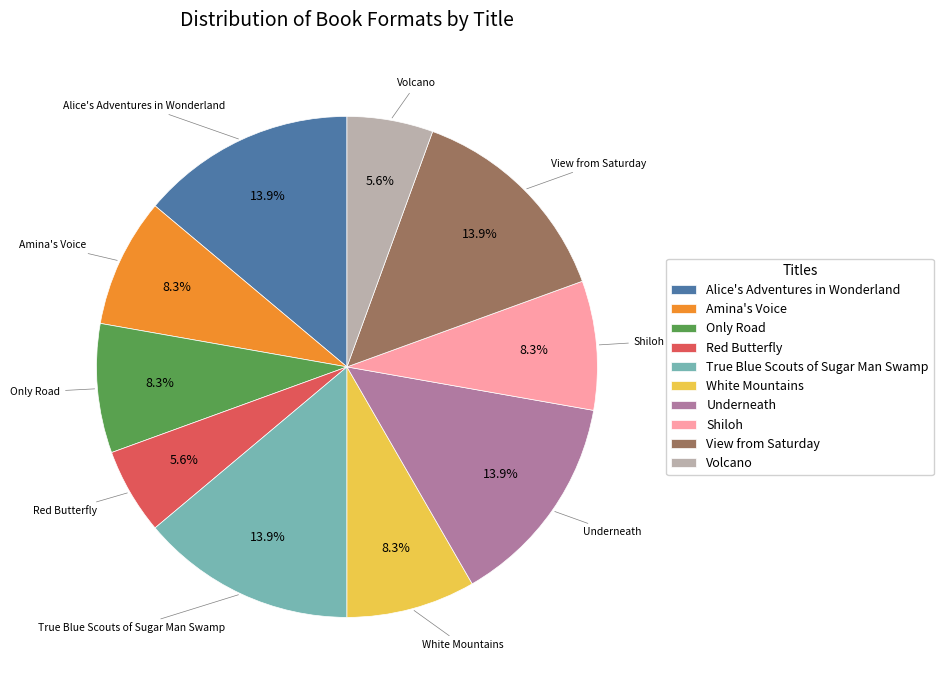

What is the ratio of the value at Shiloh to the value at View from Saturday?

0.6